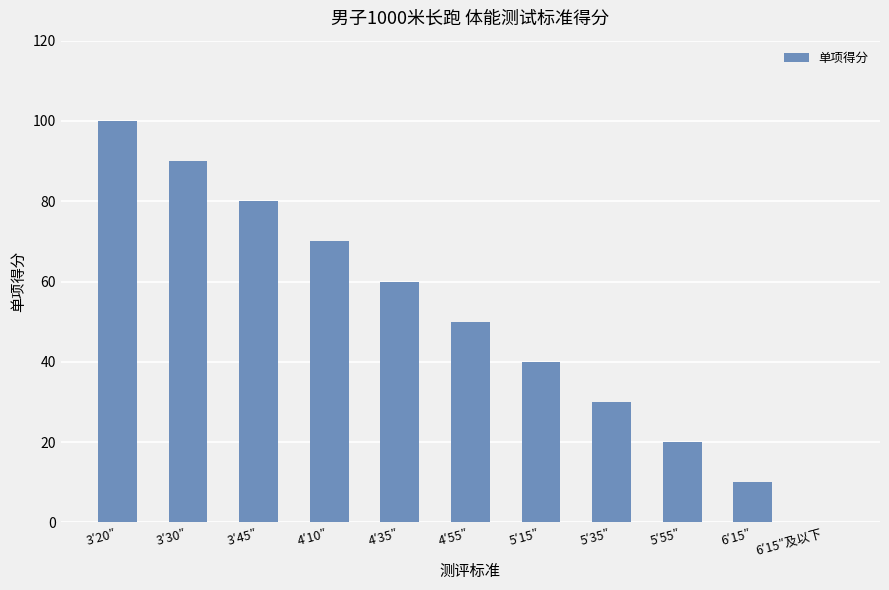

Approximately how many times larger is the value at 6′15″ compared to 4′55″?

0.2